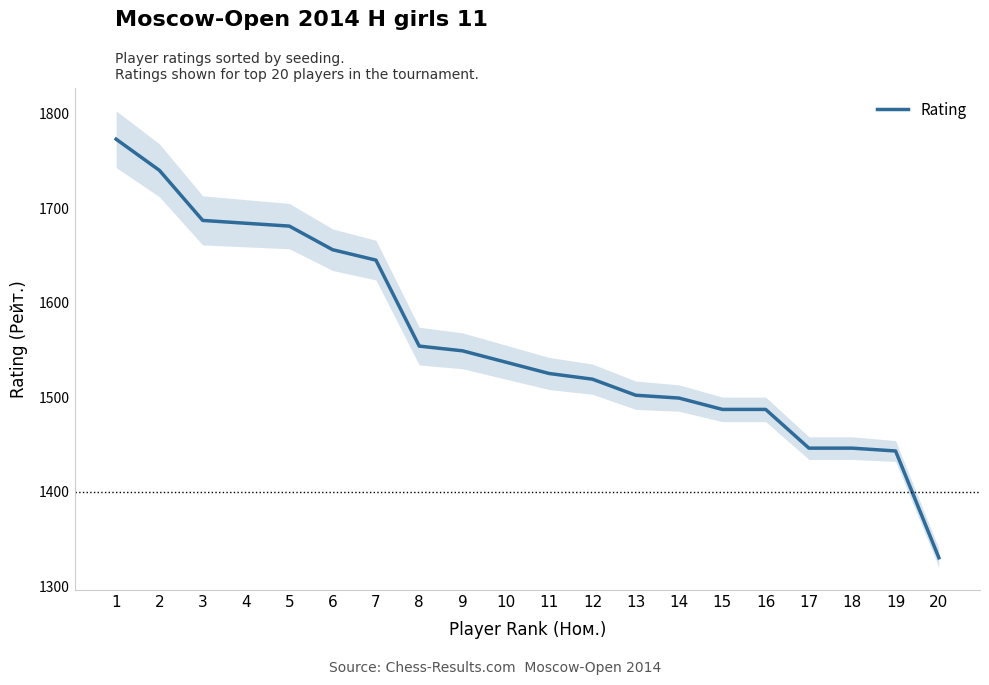

True or false: the data has more than 2 interior local peaks.

False